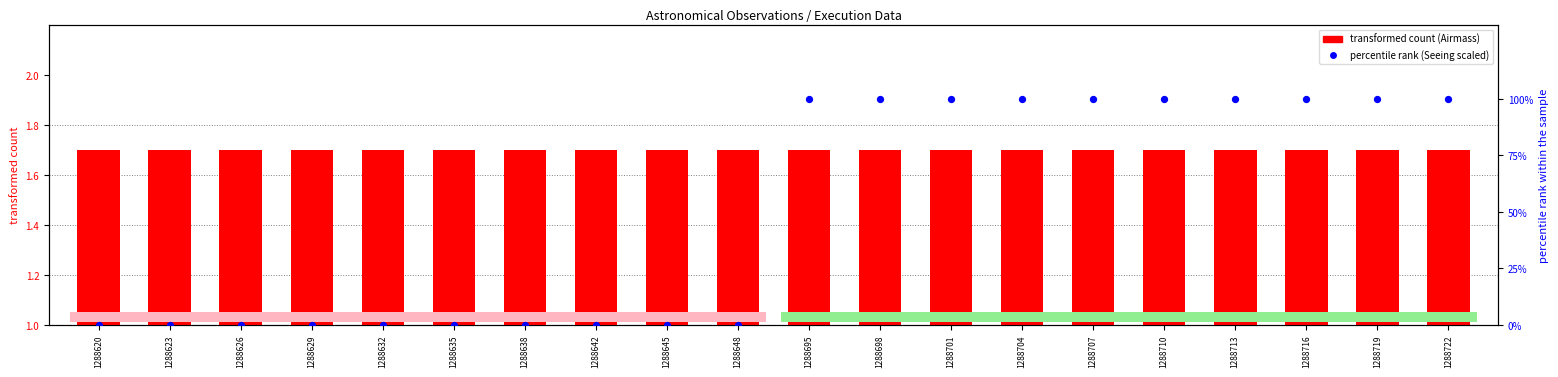

Which series has the largest Y range (max minus min)?

Seeing (scaled %)